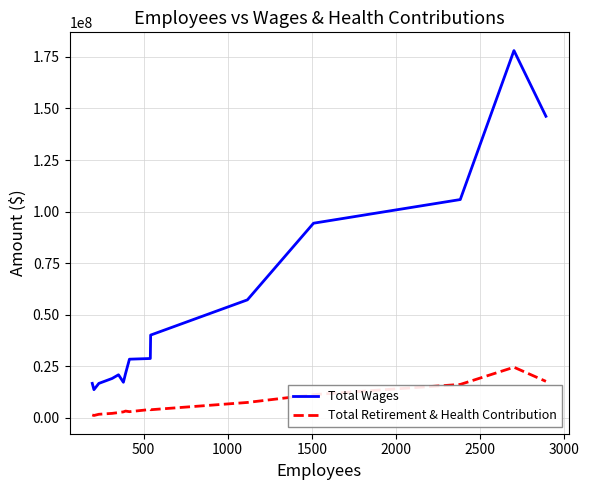

Rank the series by their average value, from highest to lowest.

Total Wages, Total Retirement & Health Contribution